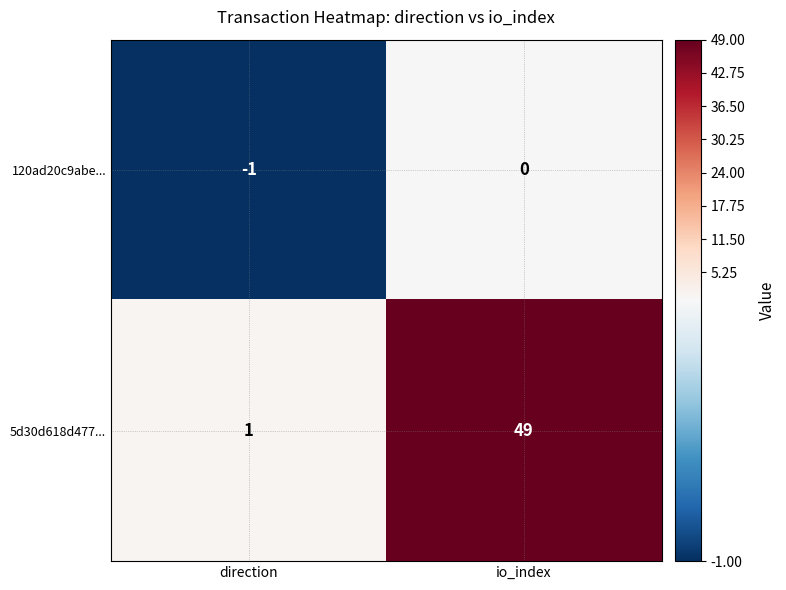

At which label is 5d30d618d477... closest to 25?

direction